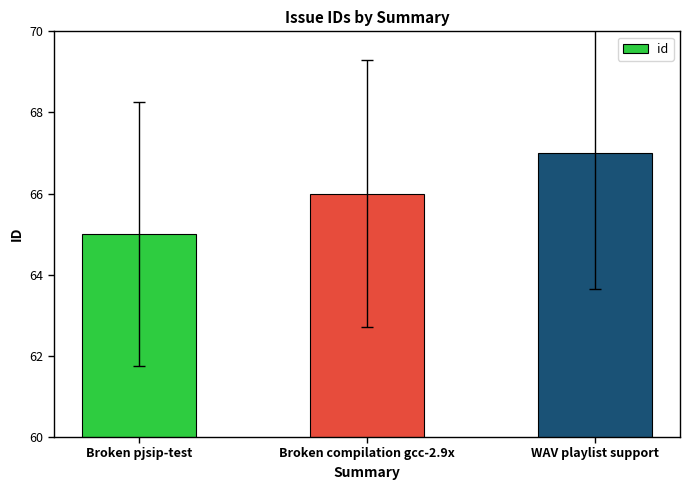

What is the smallest value displayed?

65